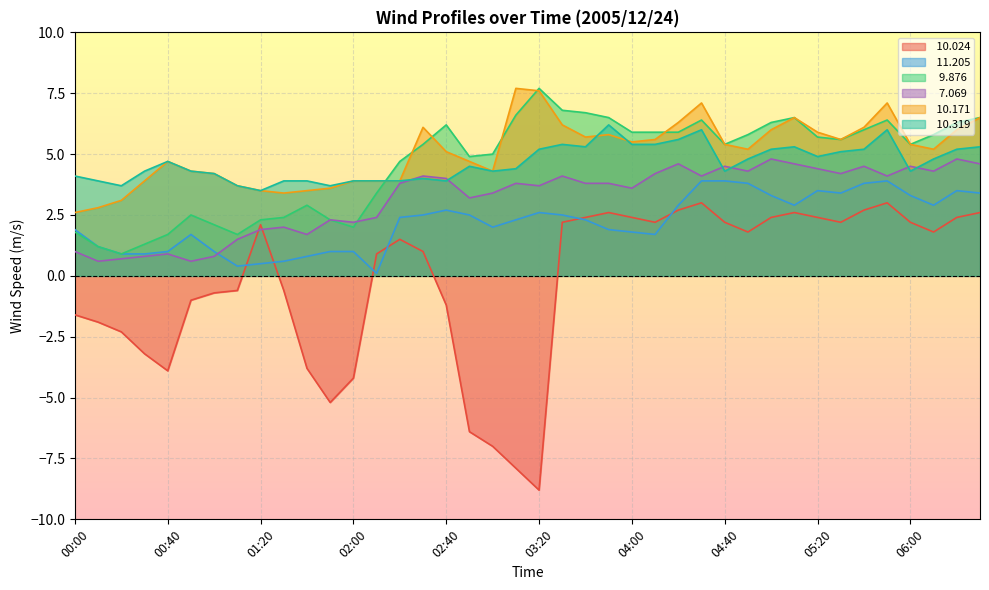

True or false:  10.024 has more than 0 interior local peaks.

True